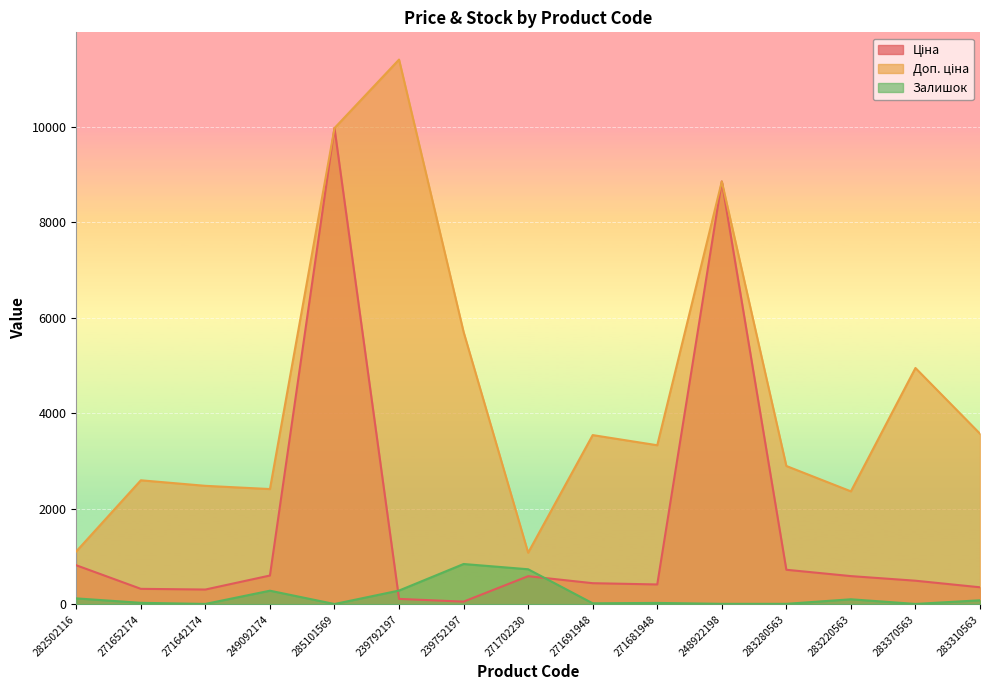

What is the label of the 11th point from the left?

248922198